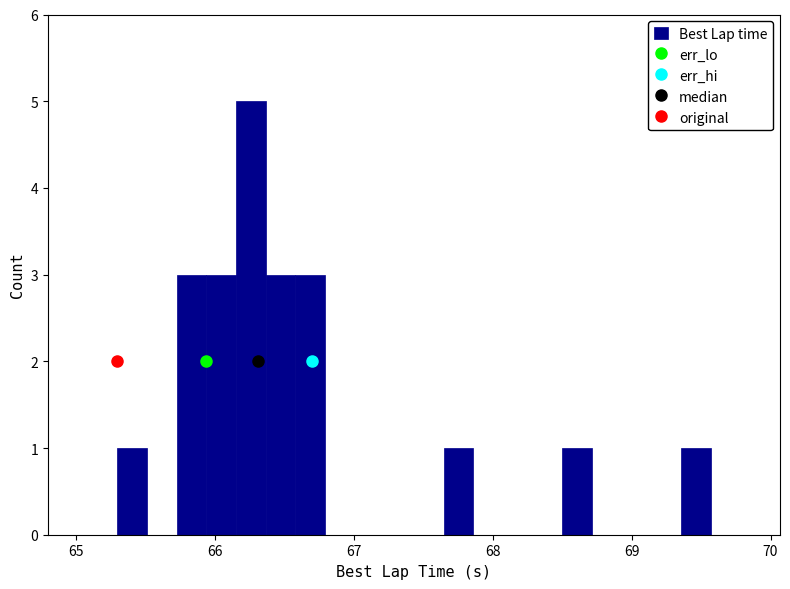

Around what value on the x-axis is the tallest bar? Give the approximate position of its centre, as read against the axis.

66.3